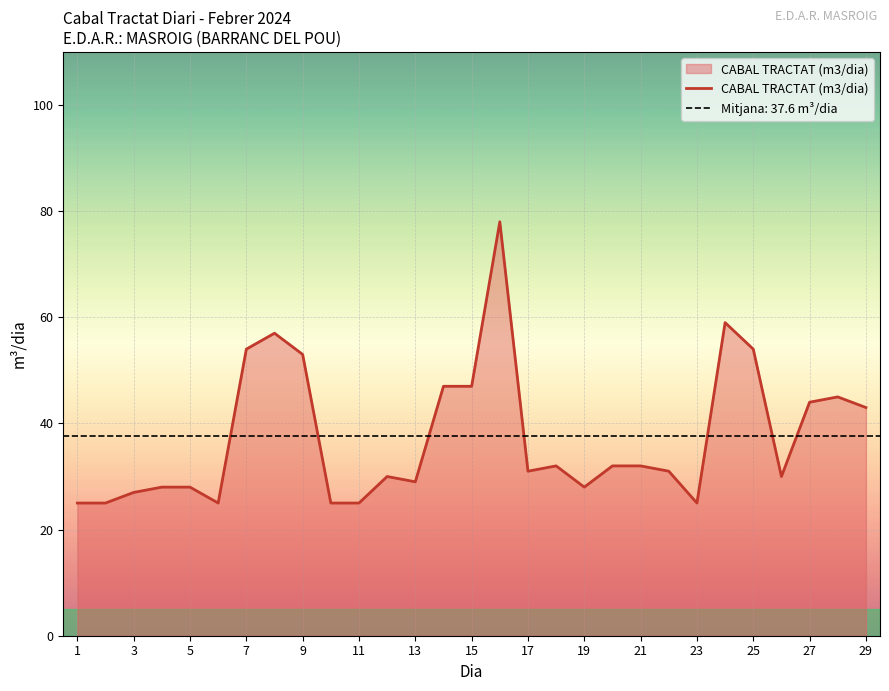

The value of CABAL TRACTAT (m3/dia) at 13 is 16. True or false?

False